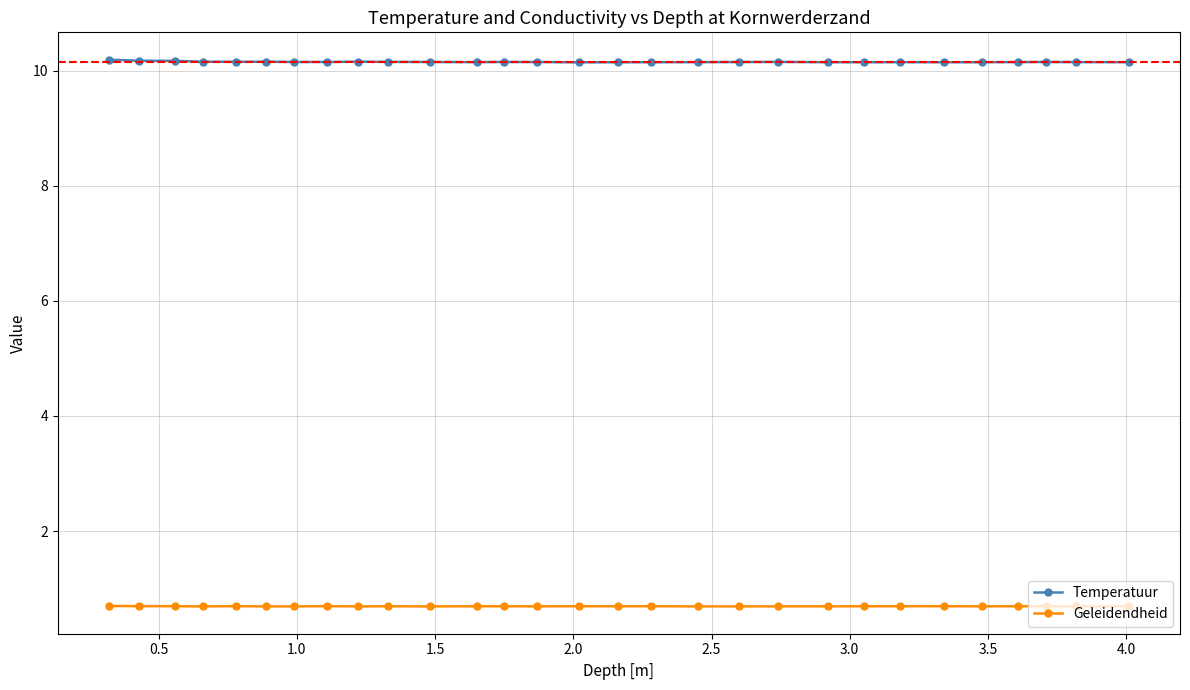

True or false: Temperatuur and Geleidendheid intersect in this chart.

False